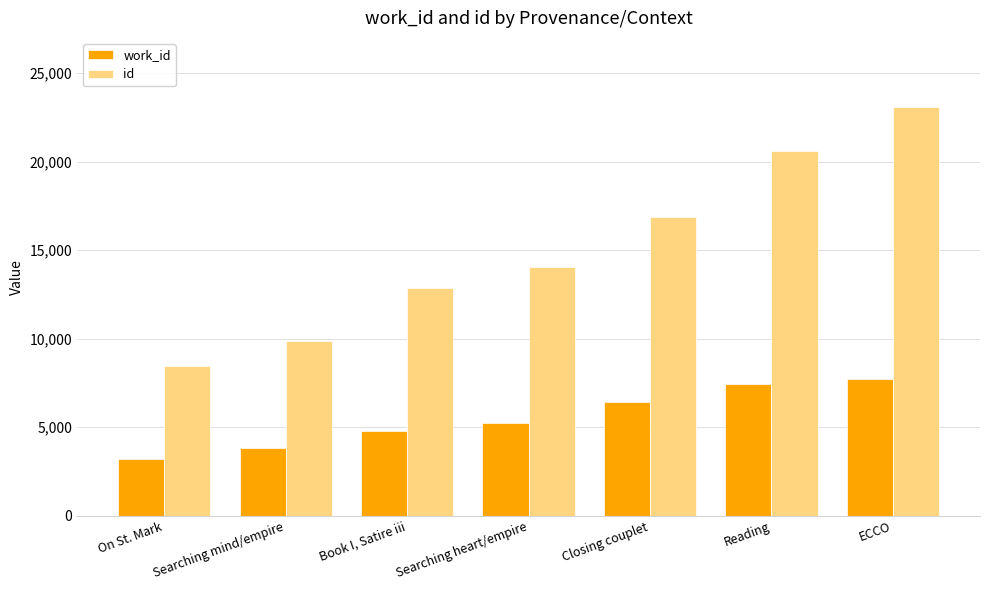

What is the difference between the second highest and second lowest values in the id series?

10758